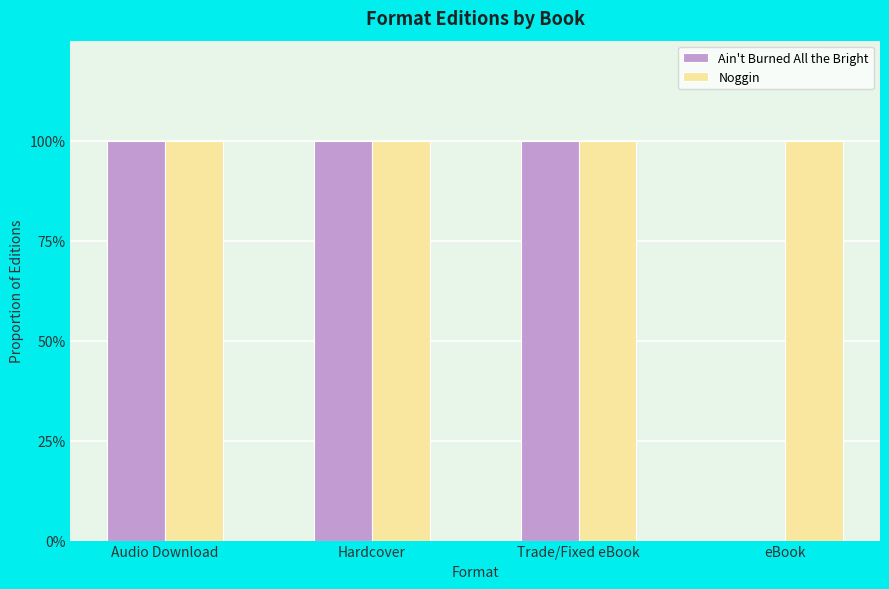

Does the chart contain stacked bars?

No